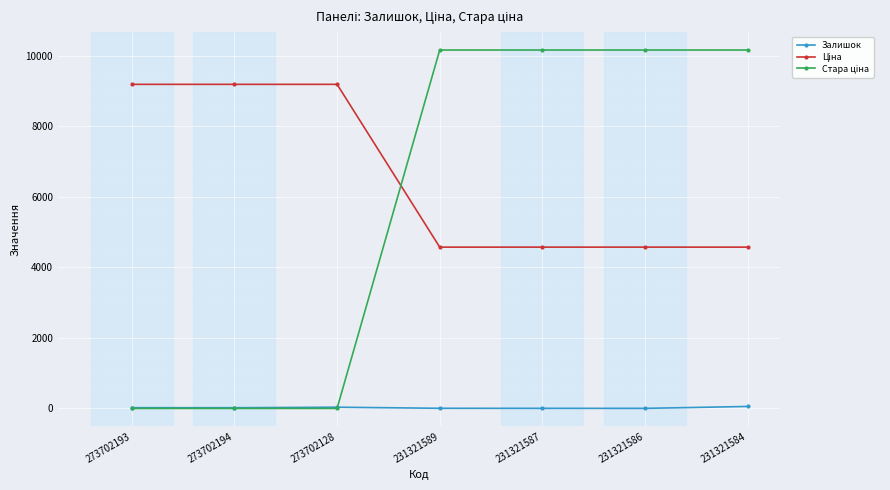

What is the maximum value shown in the chart?

10158.6